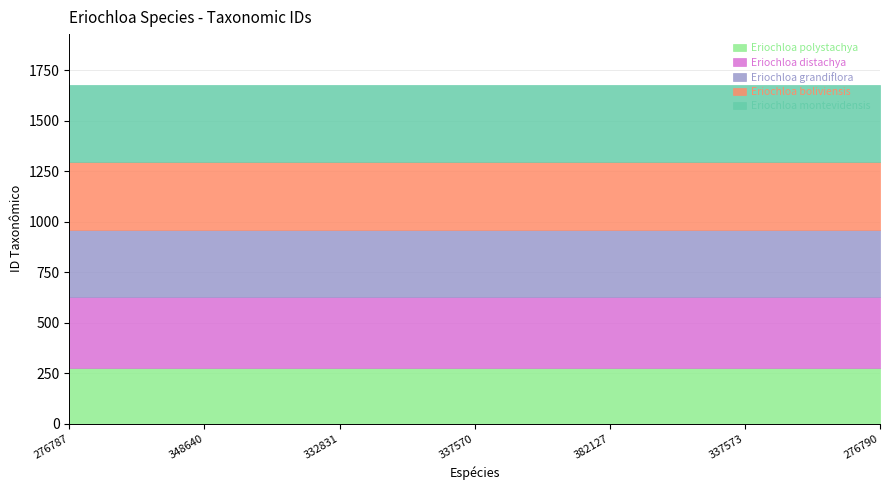

What is the maximum value for Eriochloa polystachya?

276.8